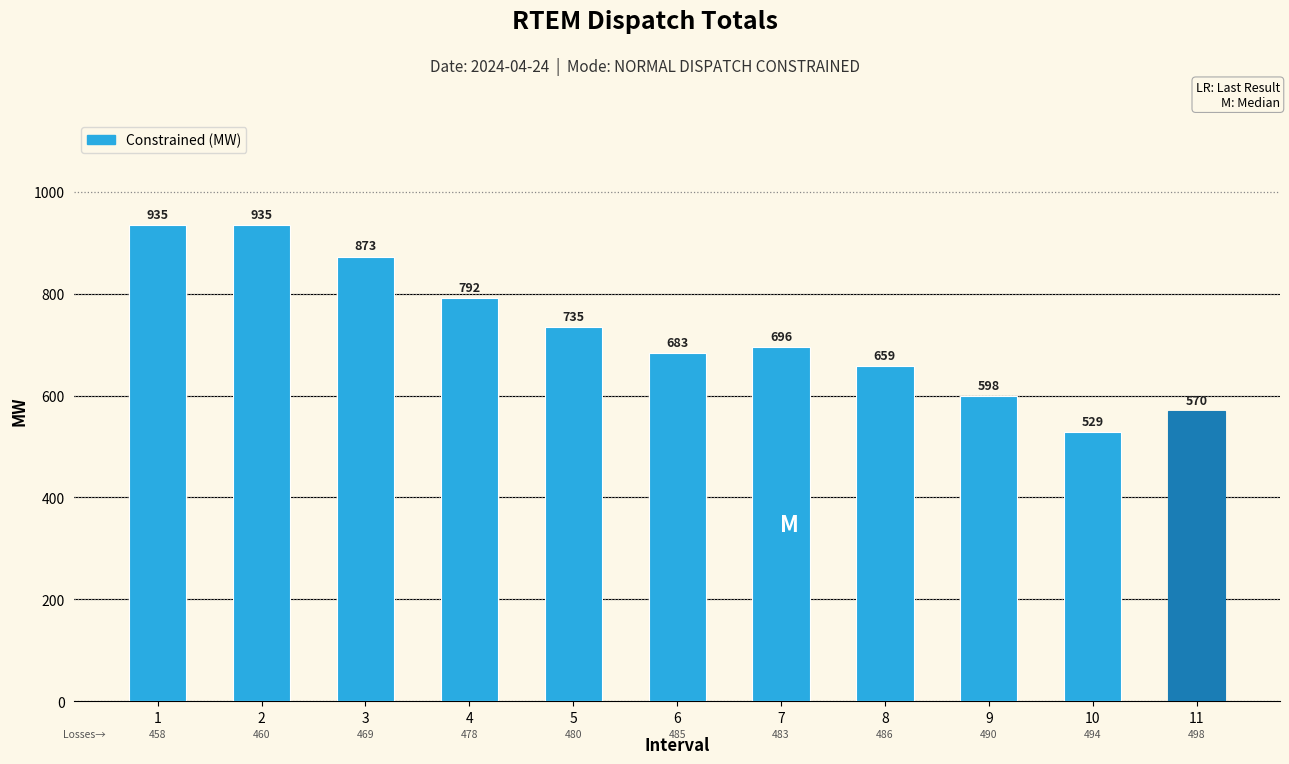

How many data points are above 695?

6